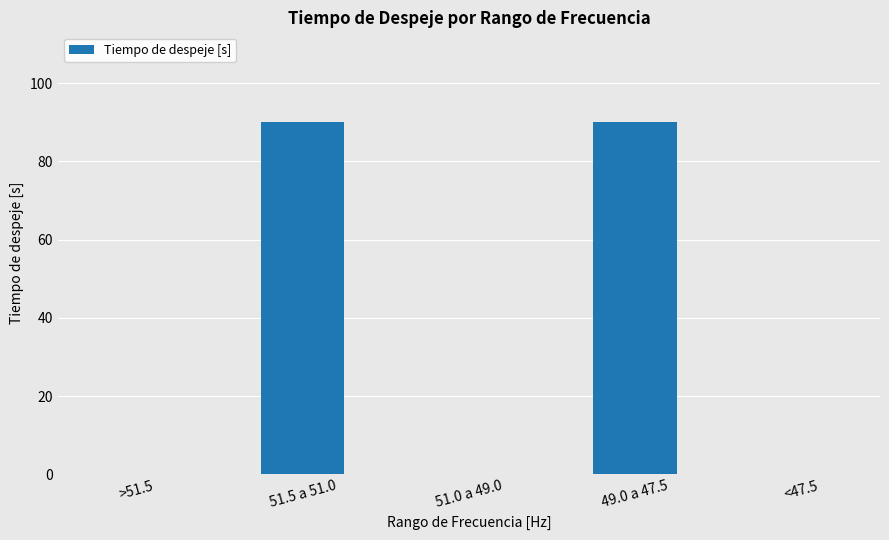

What is the sum of all values?

180.2